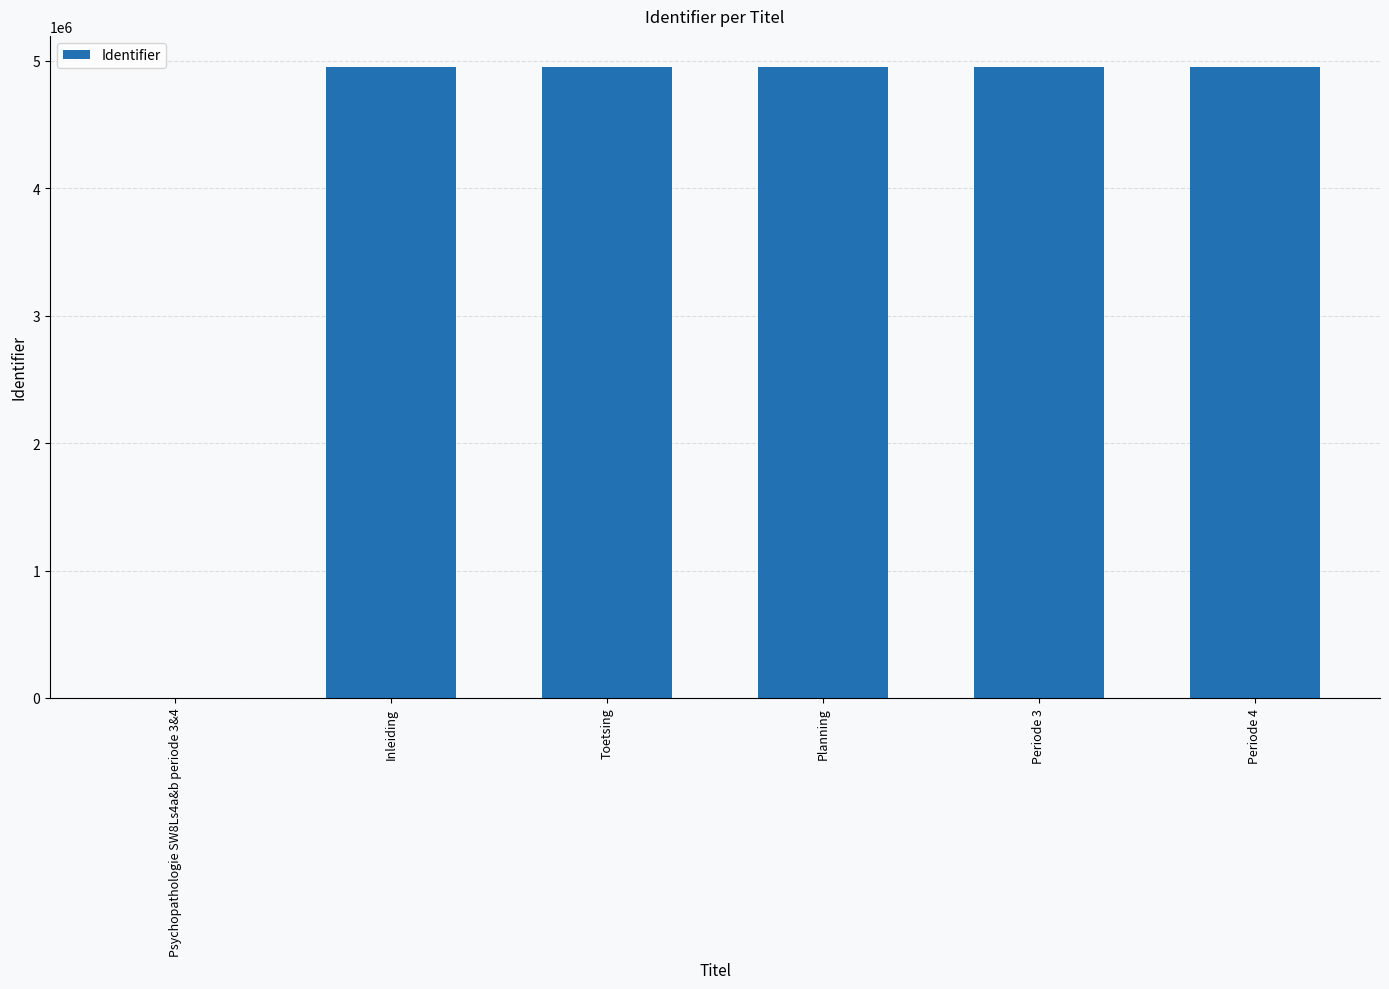

Approximately how many times larger is the value at Toetsing compared to Inleiding?

1.0